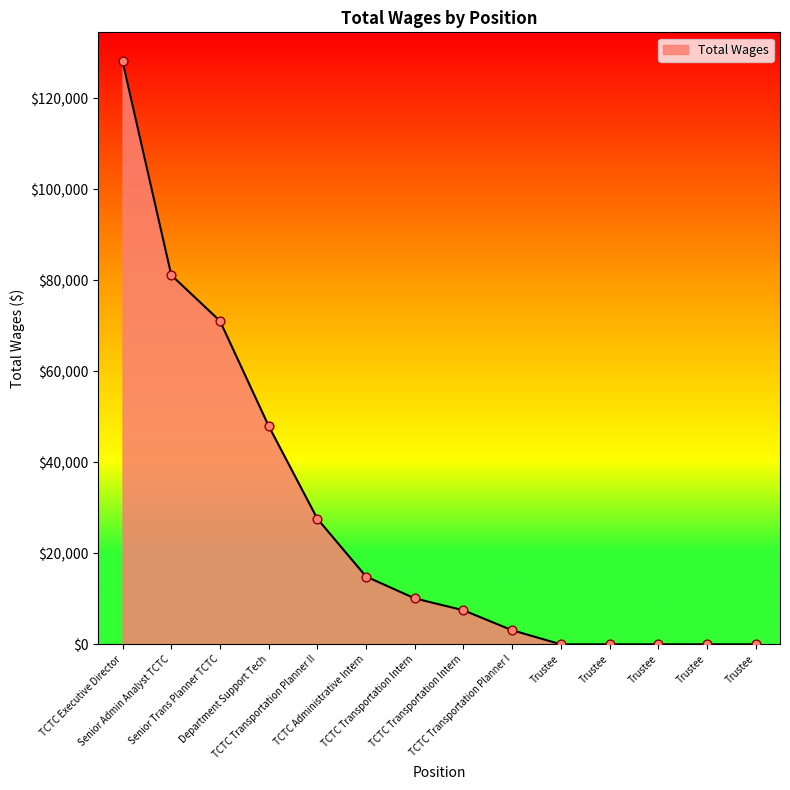

What is the change in value from Senior Admin Analyst TCTC to Department Support Tech?

-33164